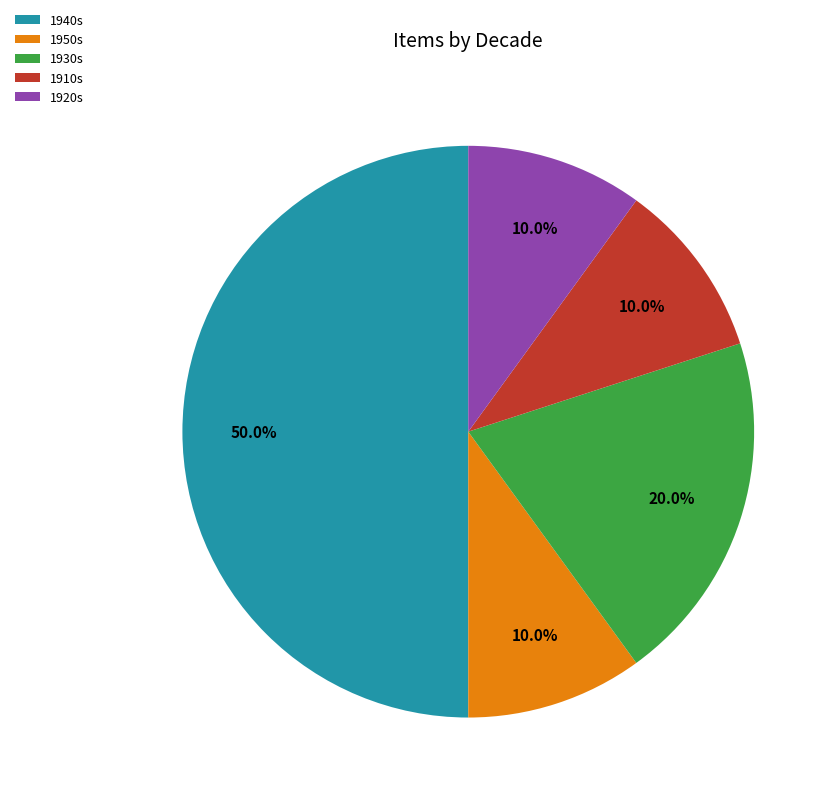

Which slice is the largest?

1940s